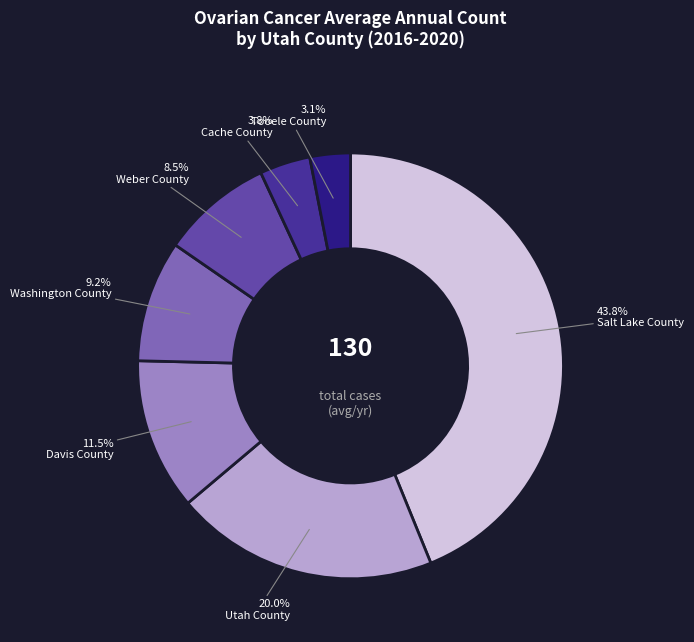

Is Utah County the majority of the pie?

No